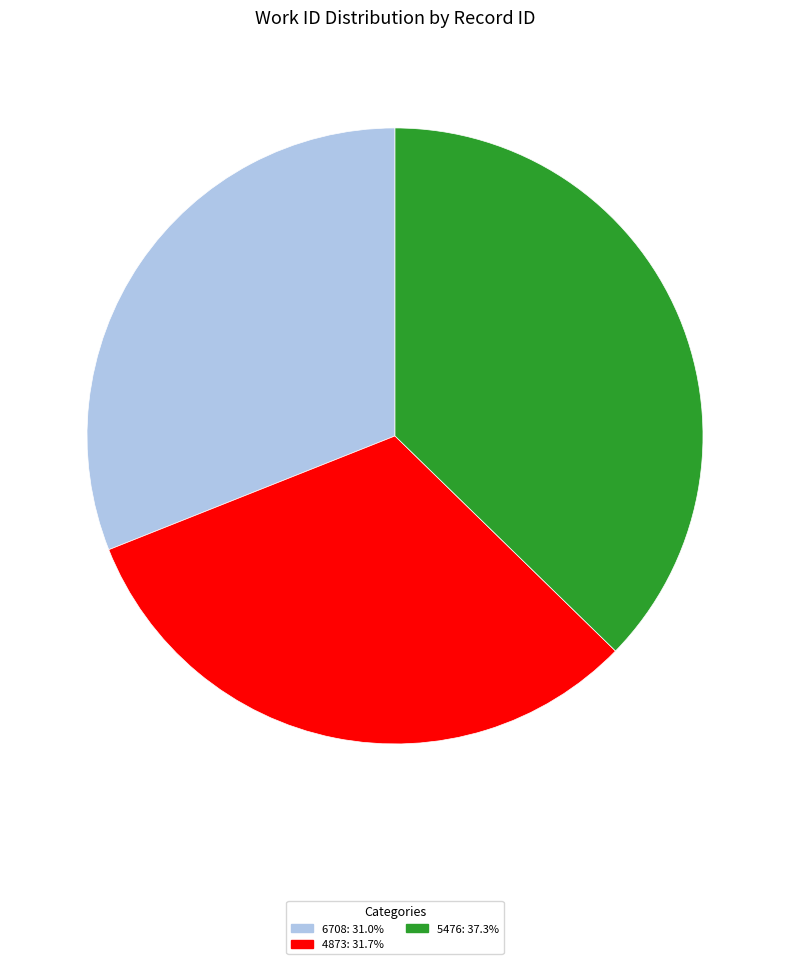

Is there a majority slice in this chart?

No